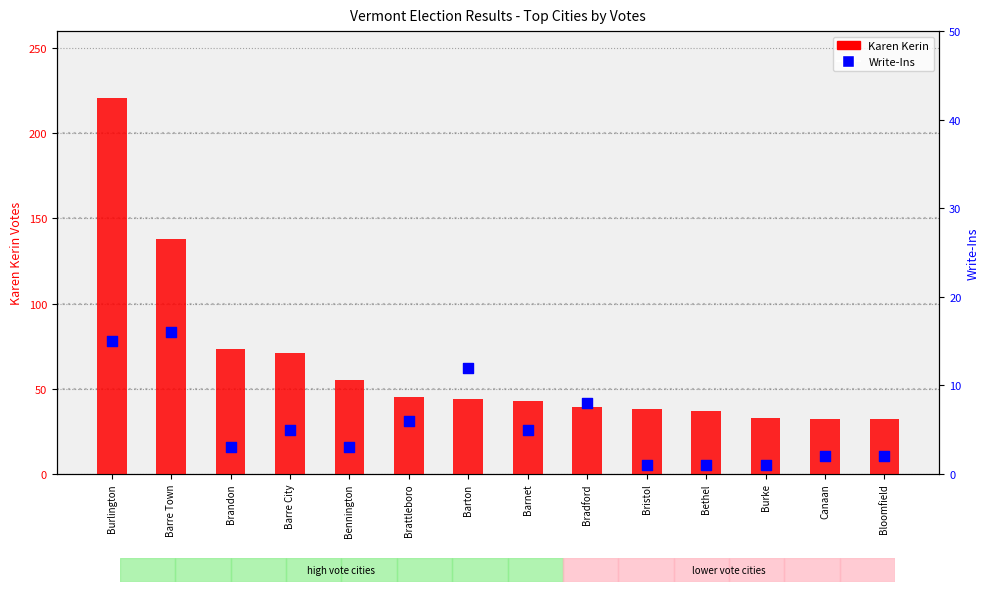

Is the value of Karen Kerin at Barnet greater than the value of Write-Ins at Barton?

Yes